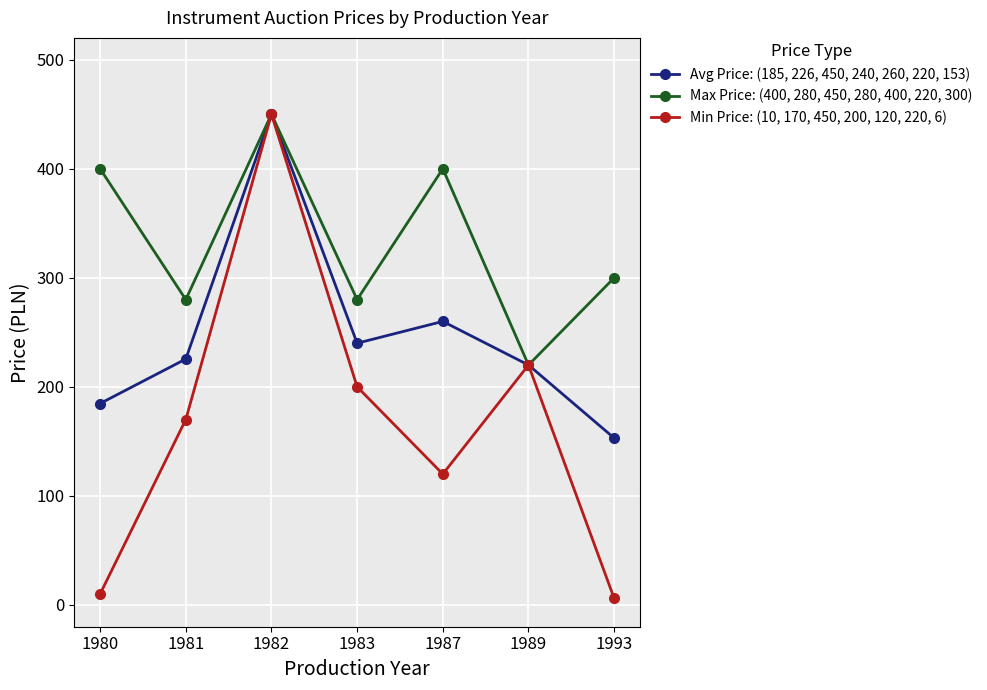

What are all the series names shown in the legend?

Avg Price: (185, 226, 450, 240, 260, 220, 153), Max Price: (400, 280, 450, 280, 400, 220, 300), Min Price: (10, 170, 450, 200, 120, 220, 6)